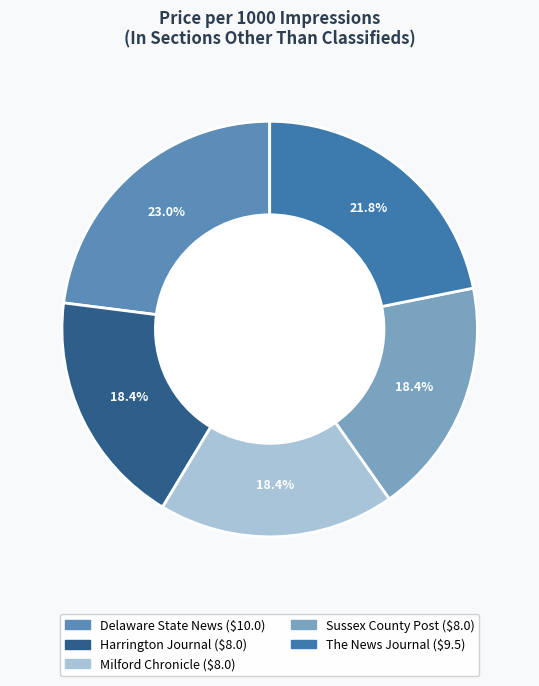

How many slices are in this pie chart?

5